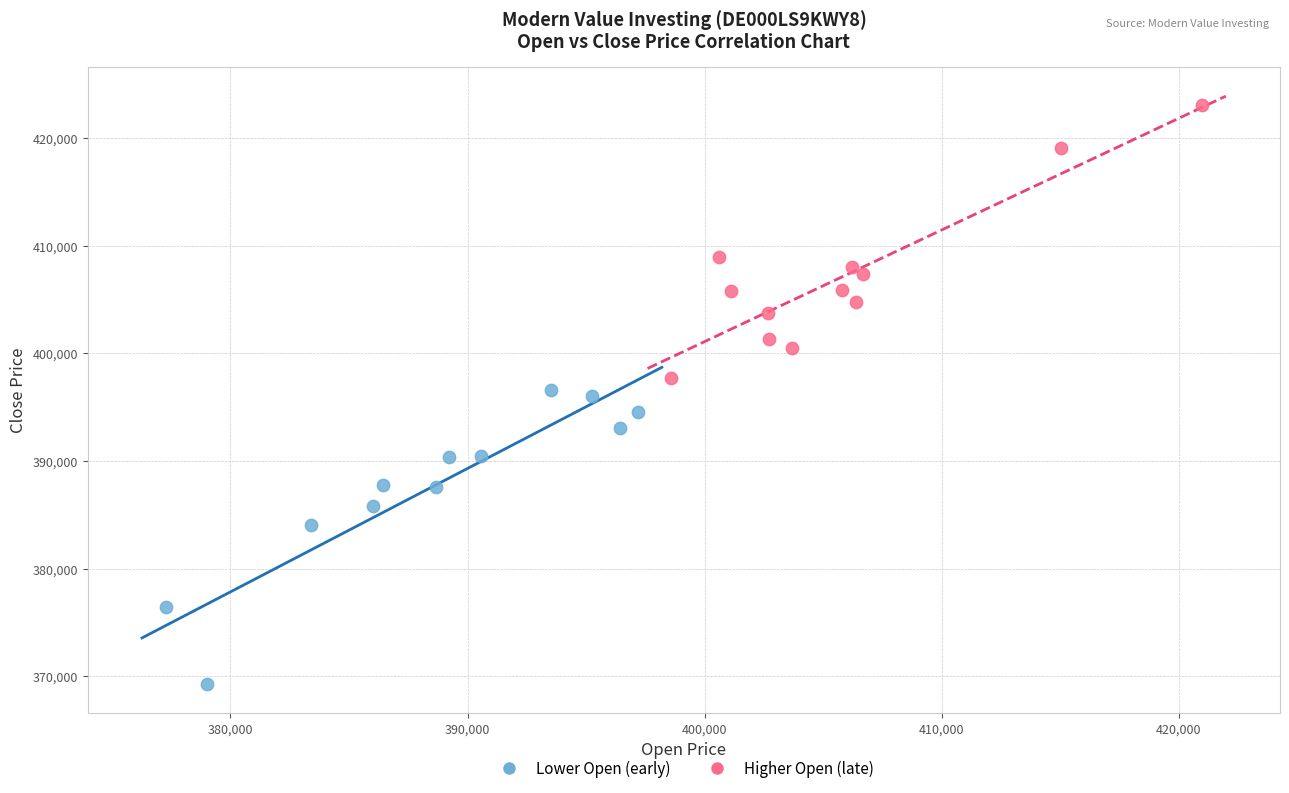

What are all the series names shown in the legend?

Lower Open (early), Higher Open (late)